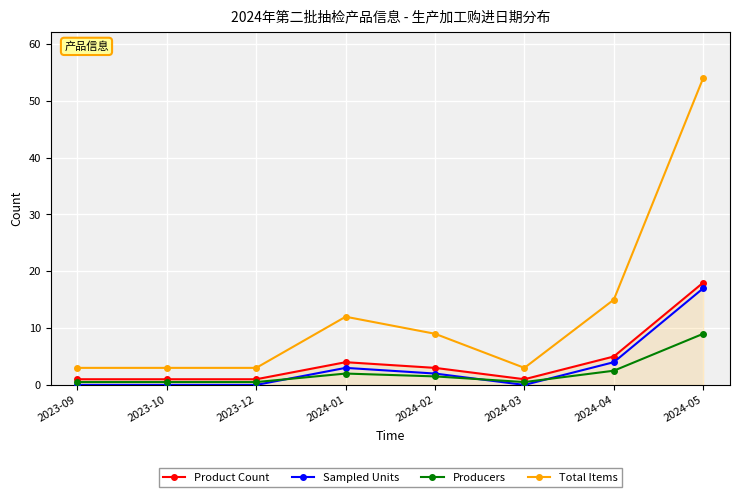

At how many categories does at least one series exceed 16?

1